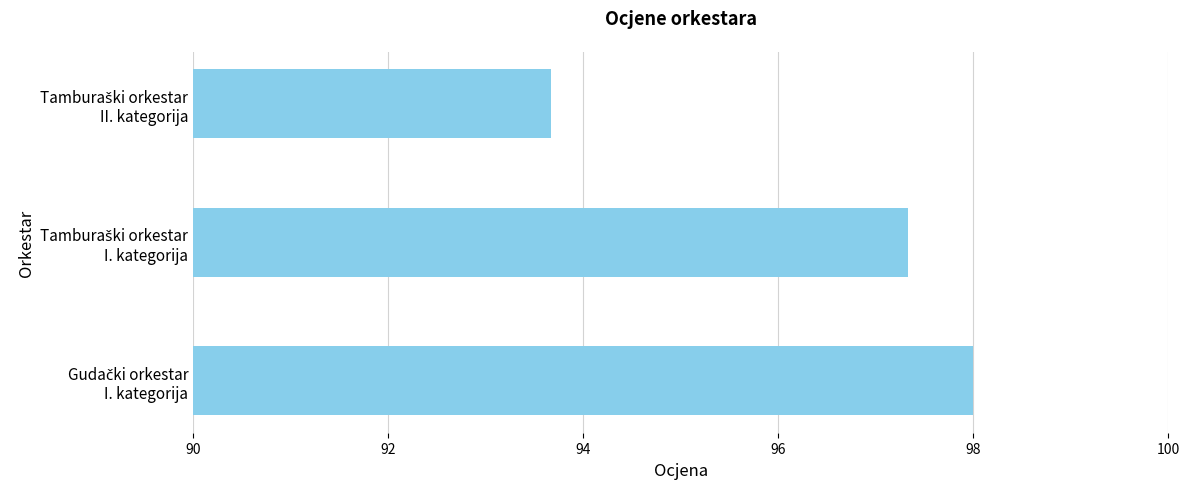

Does the chart contain stacked bars?

No